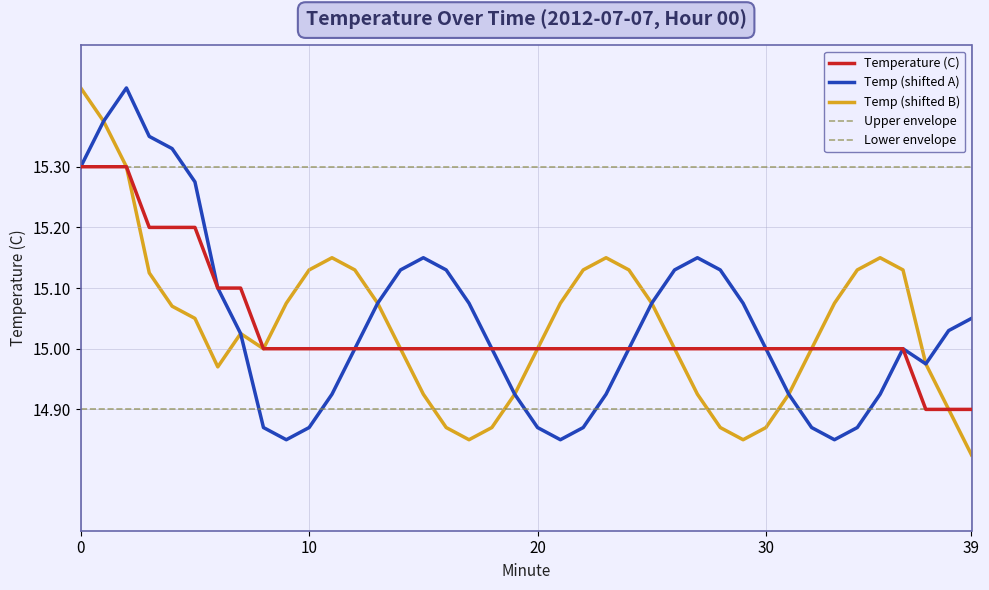

Reading right to left, extract all data points from this chart.

14.9	14.9	14.9	15.0	15.0	15.0	15.0	15.0	15.0	15.0	15.0	15.0	15.0	15.0	15.0	15.0	15.0	15.0	15.0	15.0	15.0	15.0	15.0	15.0	15.0	15.0	15.0	15.0	15.0	15.0	15.0	15.0	15.1	15.1	15.2	15.2	15.2	15.3	15.3	15.3